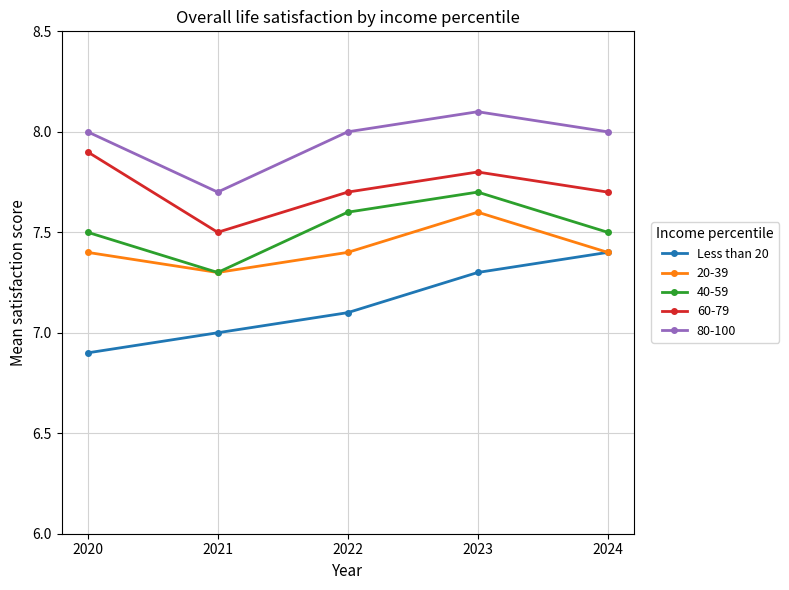

List the series in order of their peak value, lowest first.

Less than 20, 20-39, 40-59, 60-79, 80-100